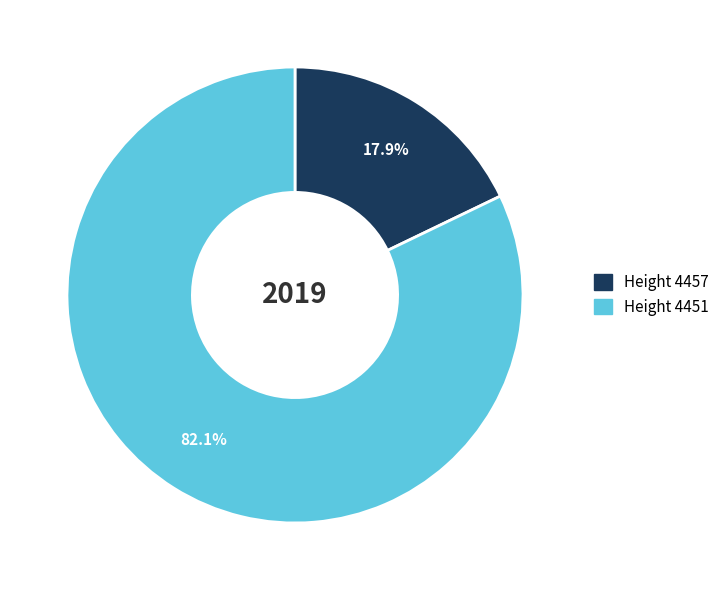

Does any single category account for the majority?

Yes